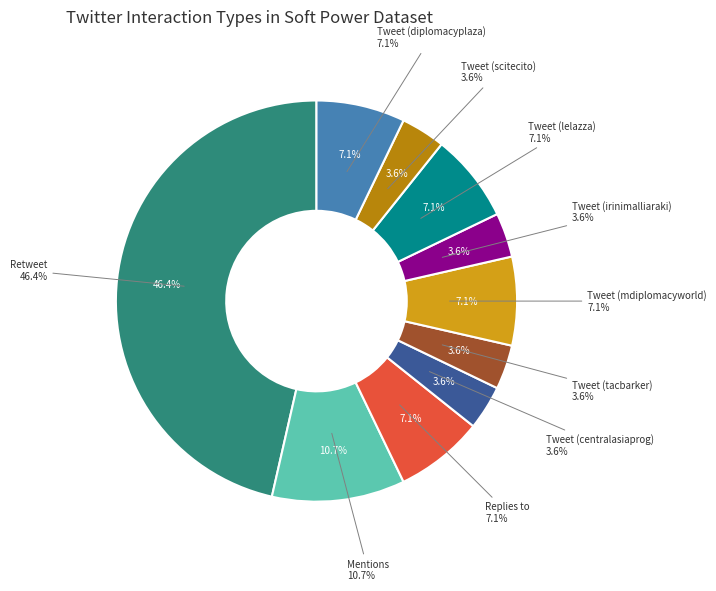

Rank the categories by value from highest to lowest.

Retweet, Mentions, Replies to, Tweet (mdiplomacyworld), Tweet (lelazza), Tweet (diplomacyplaza), Tweet (centralasiaprog), Tweet (tacbarker), Tweet (irinimalliaraki), Tweet (scitecito)